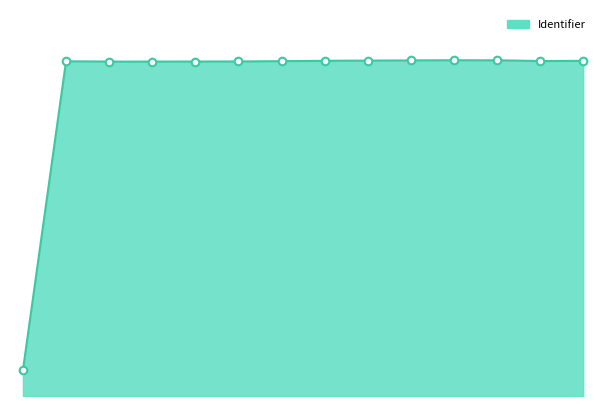

Is this an area chart (filled region under the line)?

Yes